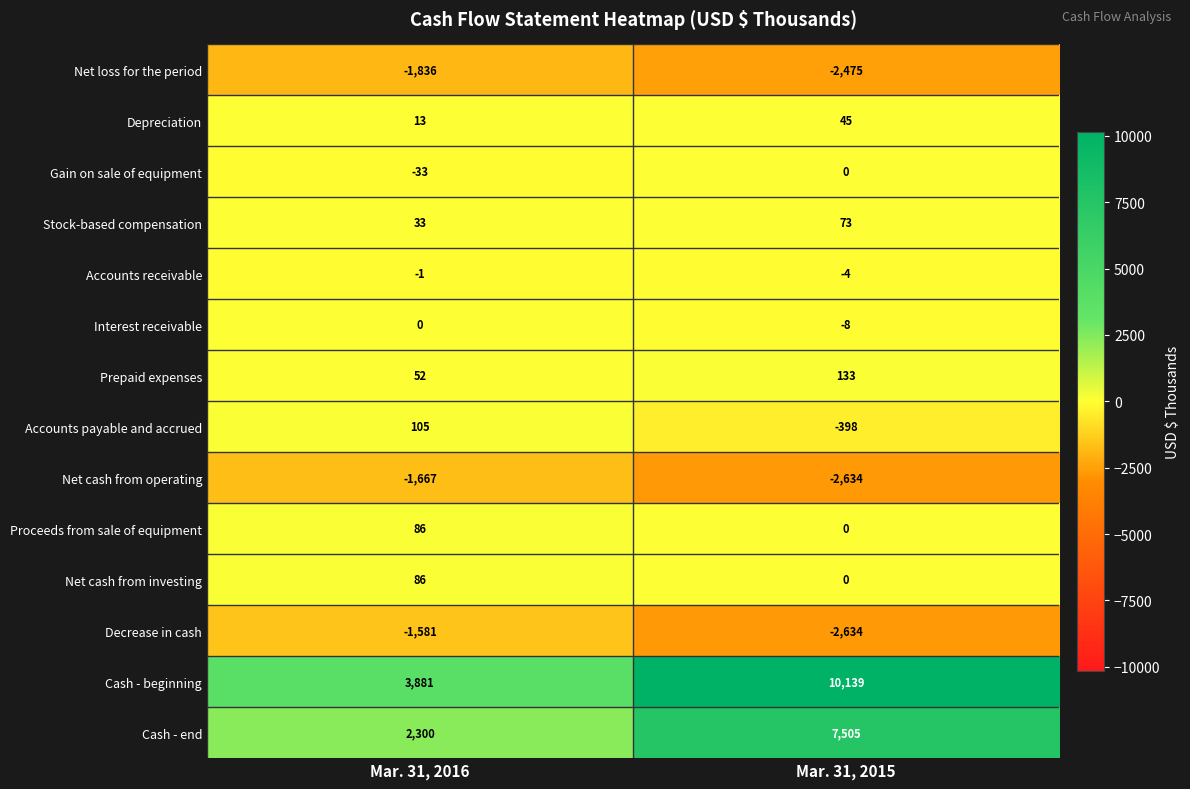

At which label does Stock-based compensation reach its peak?

Mar. 31, 2015